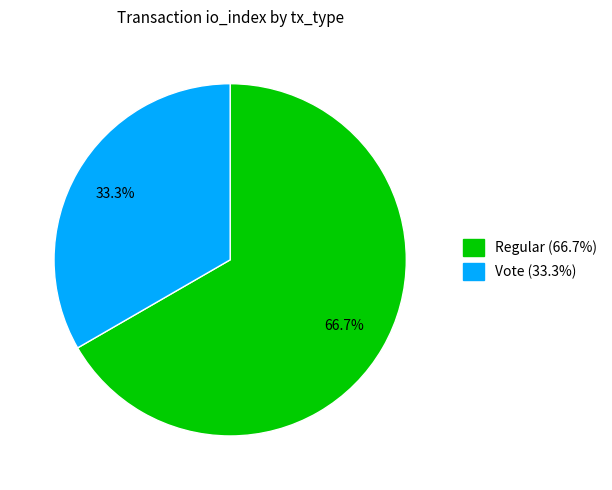

Is it true that Regular is 55% of the pie?

False